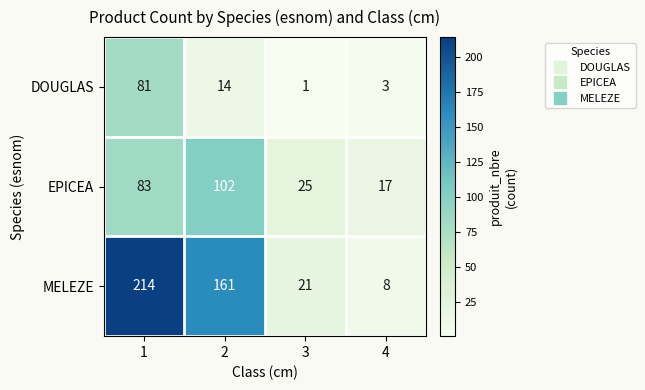

What is the sum of all MELEZE values?

404